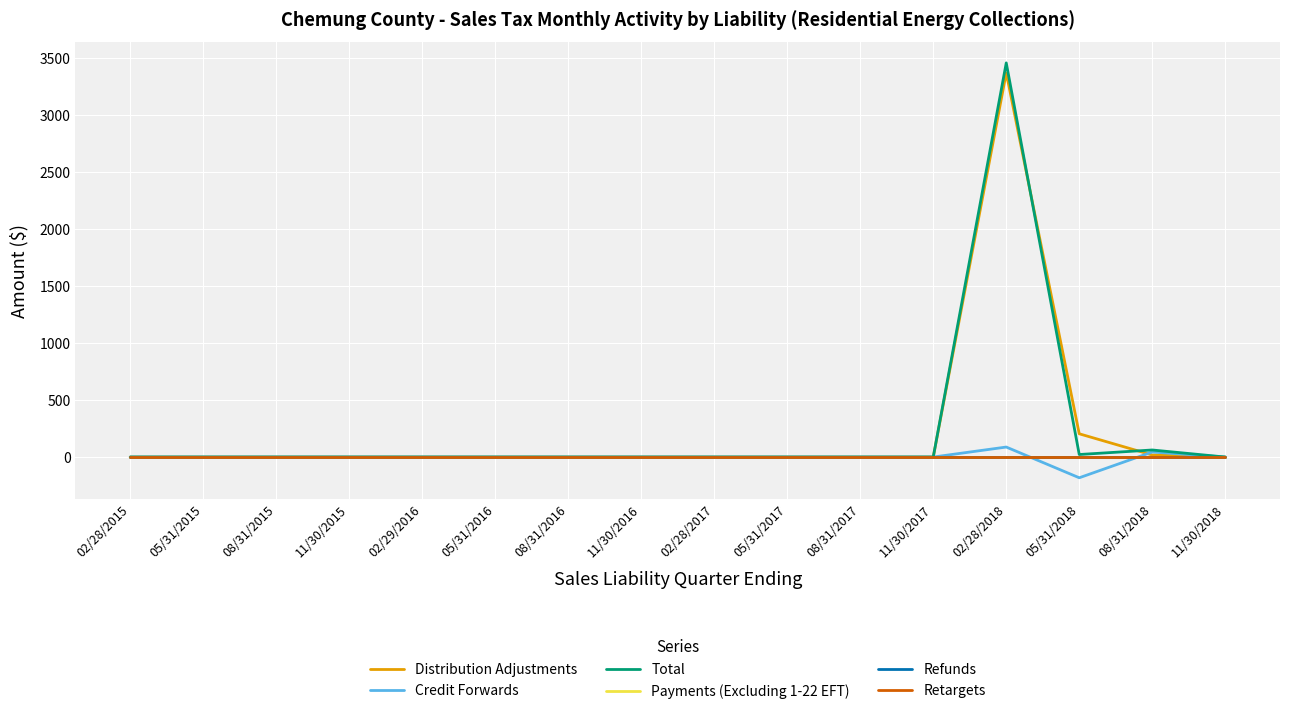

Does the chart display data point markers on the line(s)?

No